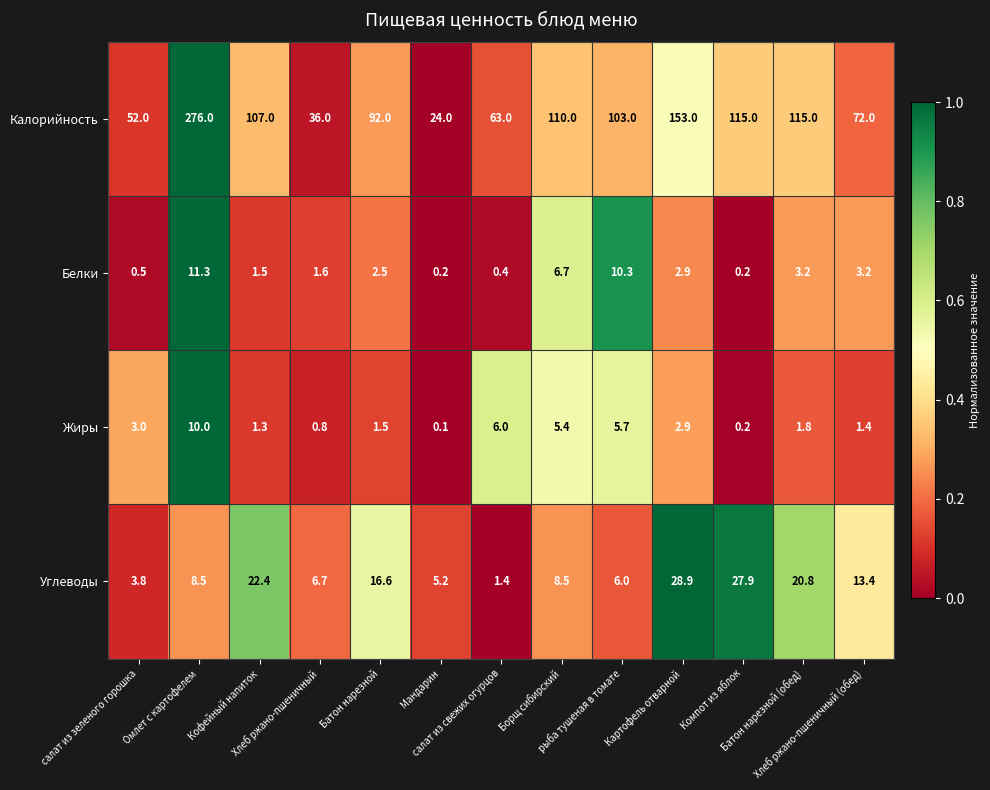

Rank the series by their maximum value, from lowest to highest.

Жиры, Белки, Углеводы, Калорийность